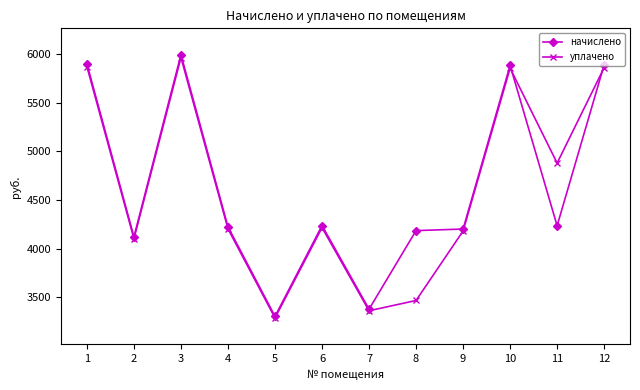

Which series has the widest spread of values?

начислено